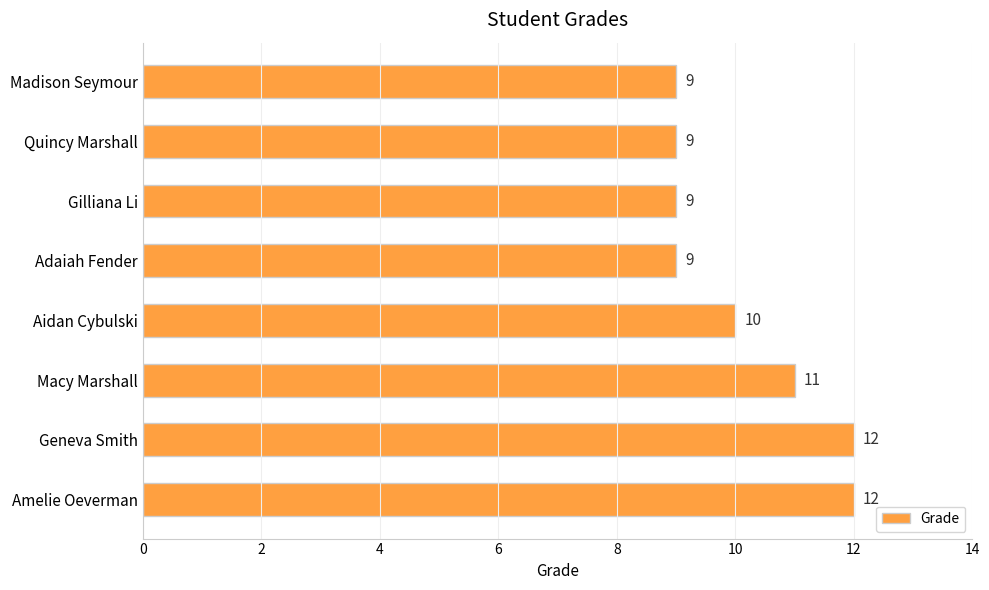

What is the difference between the values at Geneva Smith and Adaiah Fender?

3